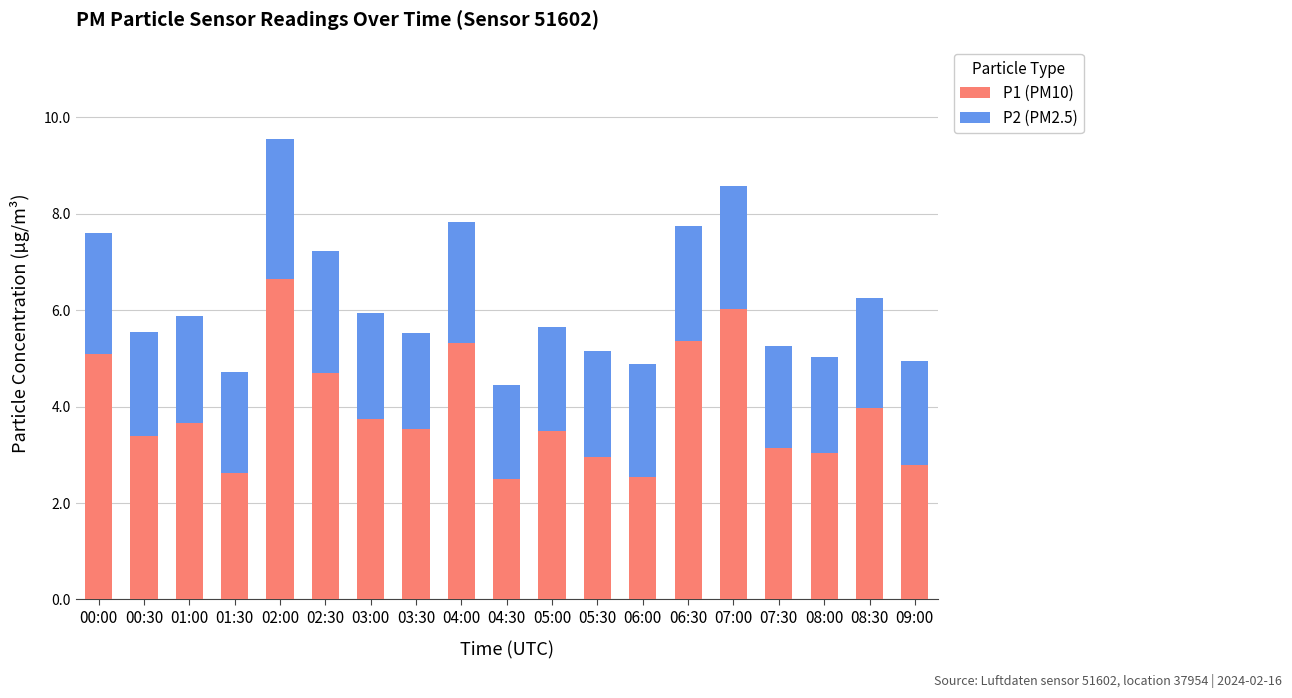

What is the difference between the second highest and minimum values in the P1 (PM10) series?

3.5